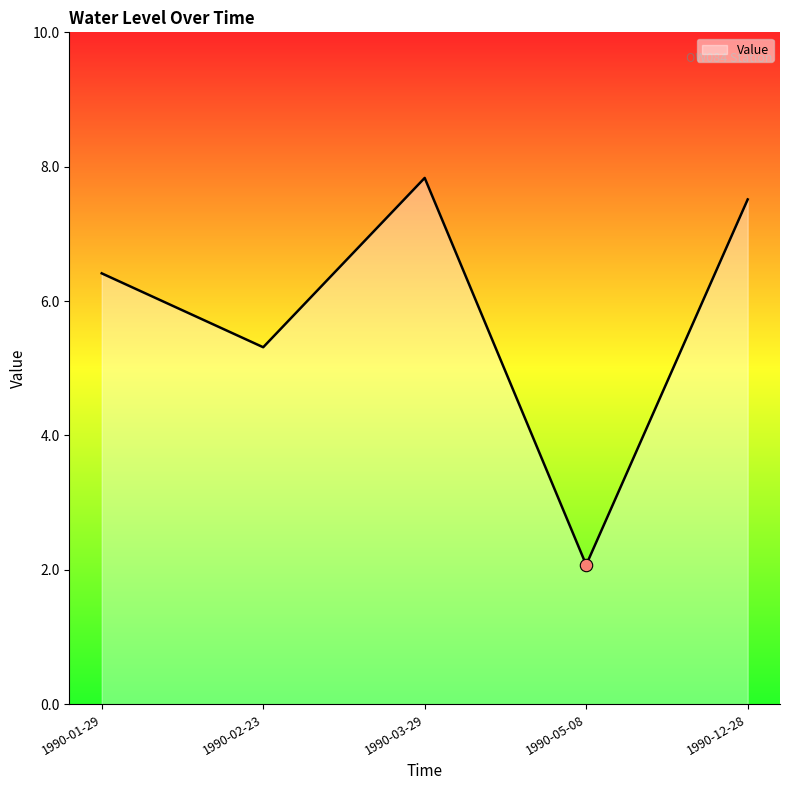

What is the ratio of the value at 1990-12-28 to the value at 1990-03-29?

1.0